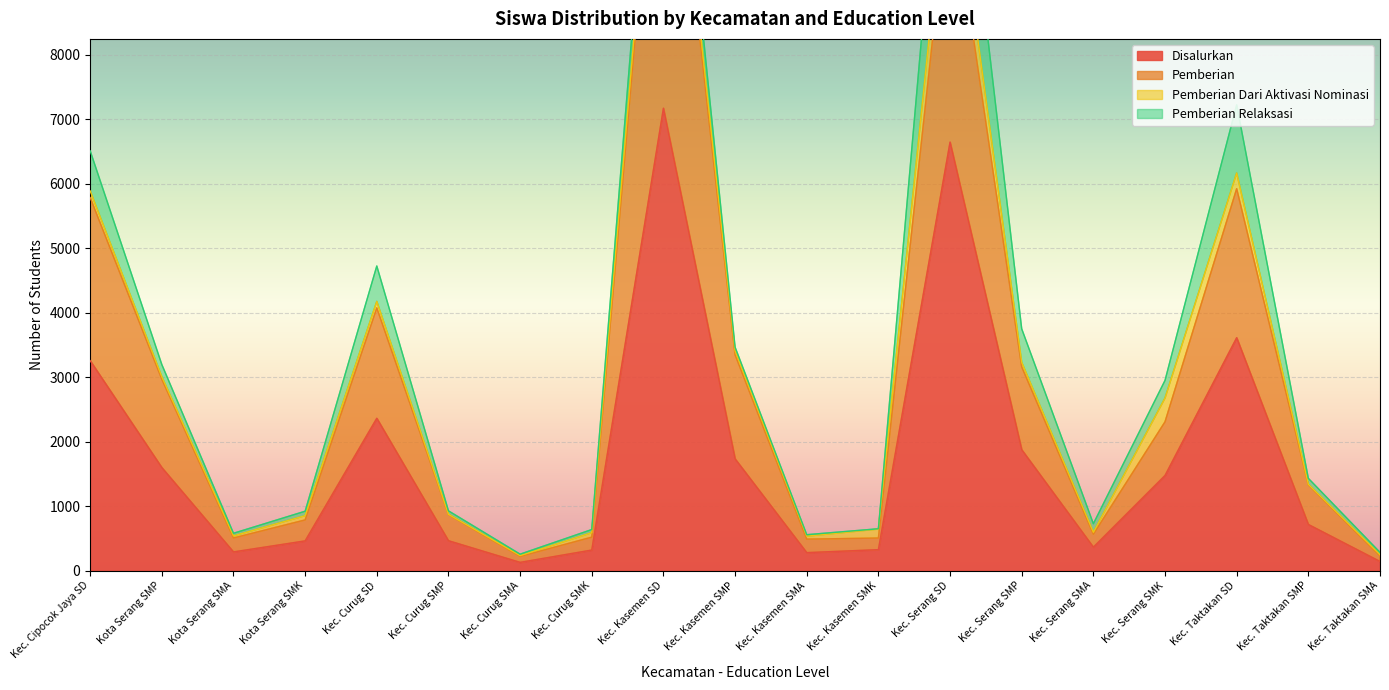

What is the difference between the highest and lowest values at Kec. Kasemen SMP?

1615